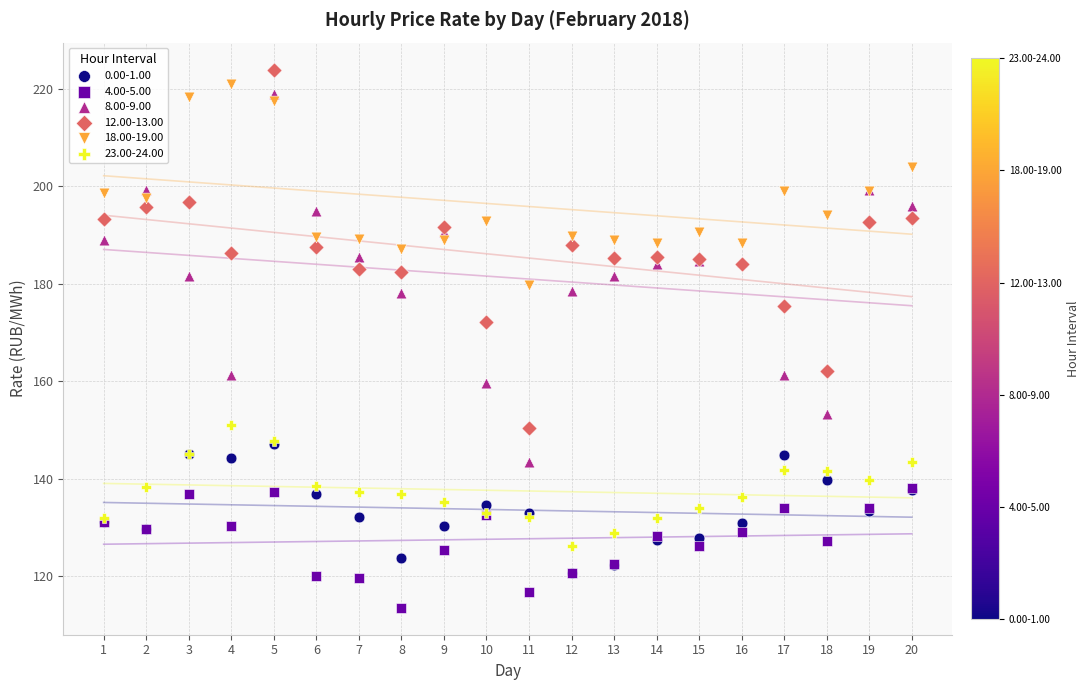

Which series reaches the maximum Y coordinate?

12.00-13.00